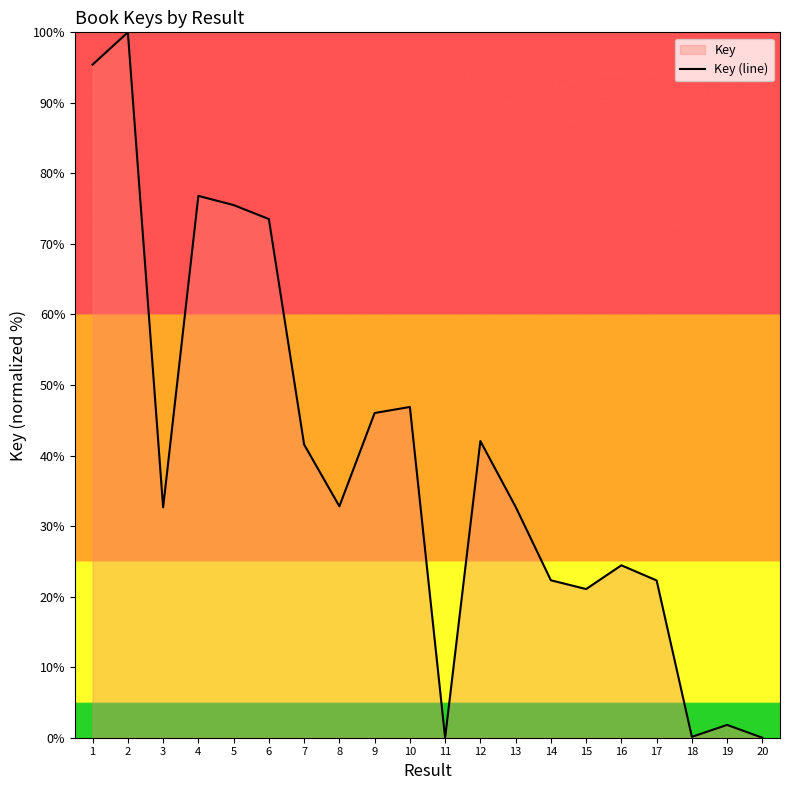

Between 7 and 14, which is larger?

7